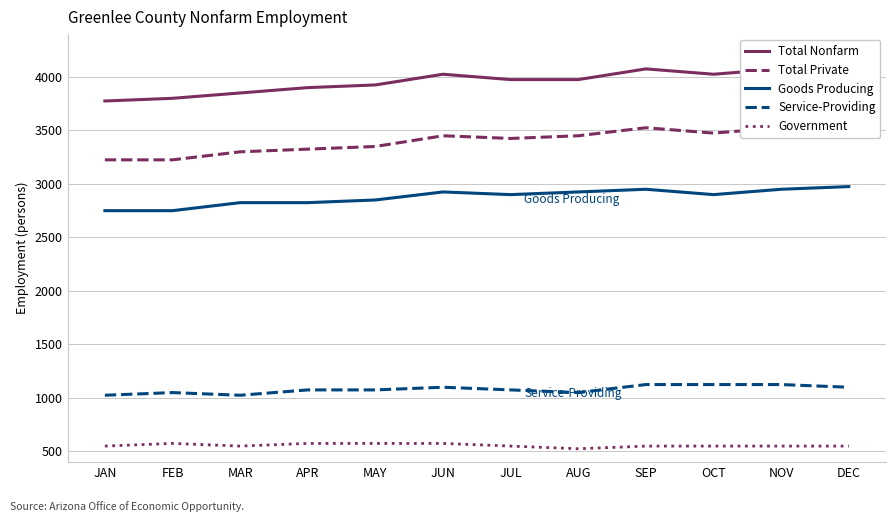

What is the difference between the highest and lowest values at MAY?

3350